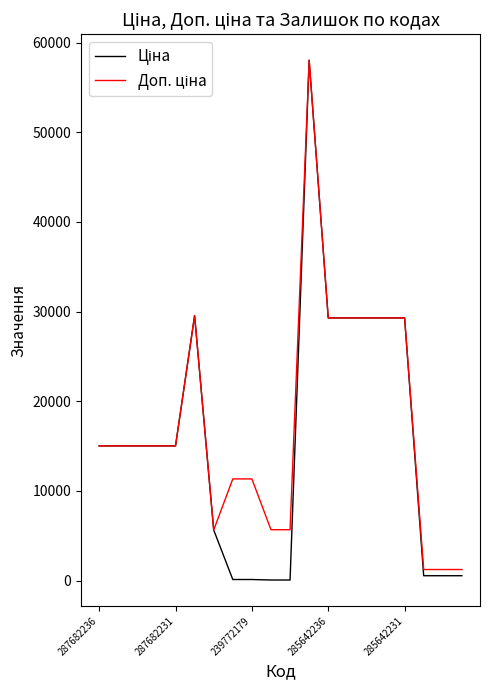

What is the maximum value shown in the chart?

58037.0